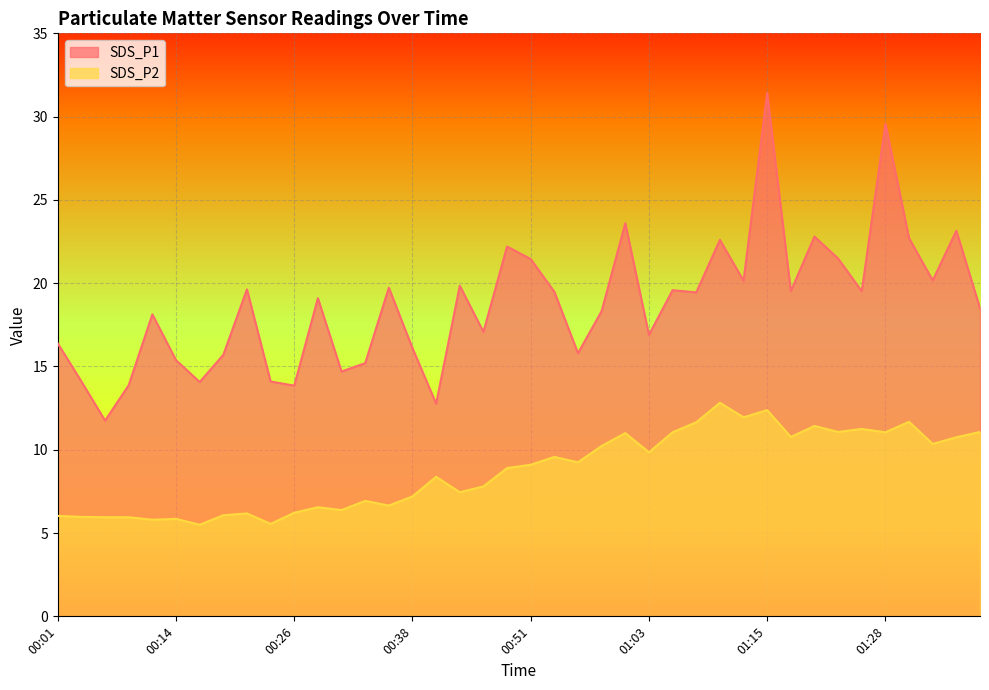

Reading right to left, extract all data points from this chart.

SDS_P1: 18.5	23.1	20.2	22.7	29.6	19.5	21.5	22.8	19.5	31.4	20.1	22.6	19.4	19.6	16.9	23.6	18.3	15.8	19.5	21.4	22.2	17.1	19.9	12.8	16.1	19.7	15.2	14.7	19.1	13.8	14.1	19.6	15.7	14.1	15.4	18.1	13.9	11.8	14.1	16.4
SDS_P2: 11.1	10.8	10.3	11.7	11.1	11.2	11.1	11.4	10.8	12.4	11.9	12.8	11.7	11.1	9.8	11.0	10.2	9.2	9.6	9.1	8.9	7.8	7.5	8.4	7.2	6.7	6.9	6.4	6.5	6.2	5.5	6.2	6.1	5.5	5.8	5.8	6.0	6.0	6.0	6.0